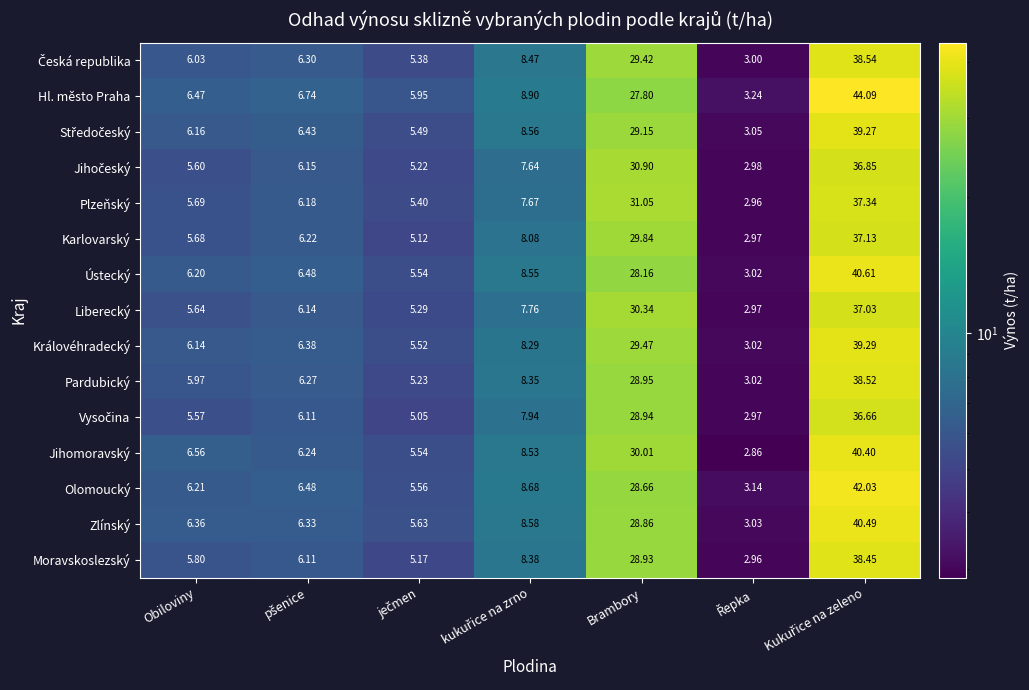

At which label does Ústecký first exceed 6?

Obiloviny